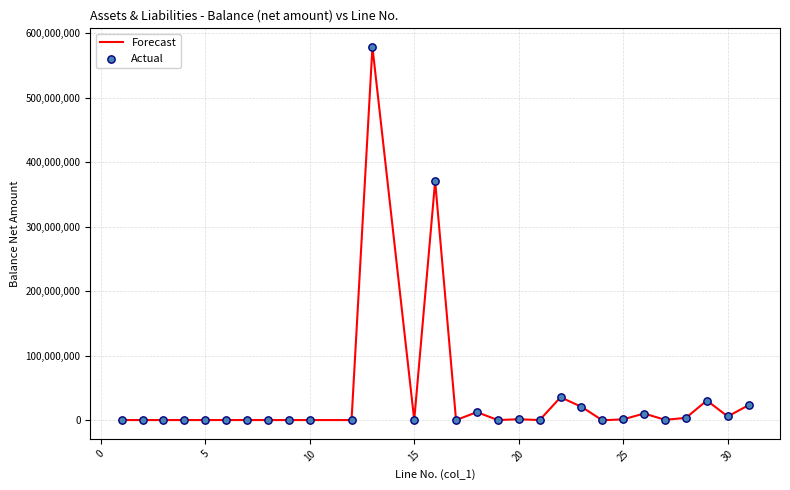

What is the difference between the maximum and minimum values?

578679700